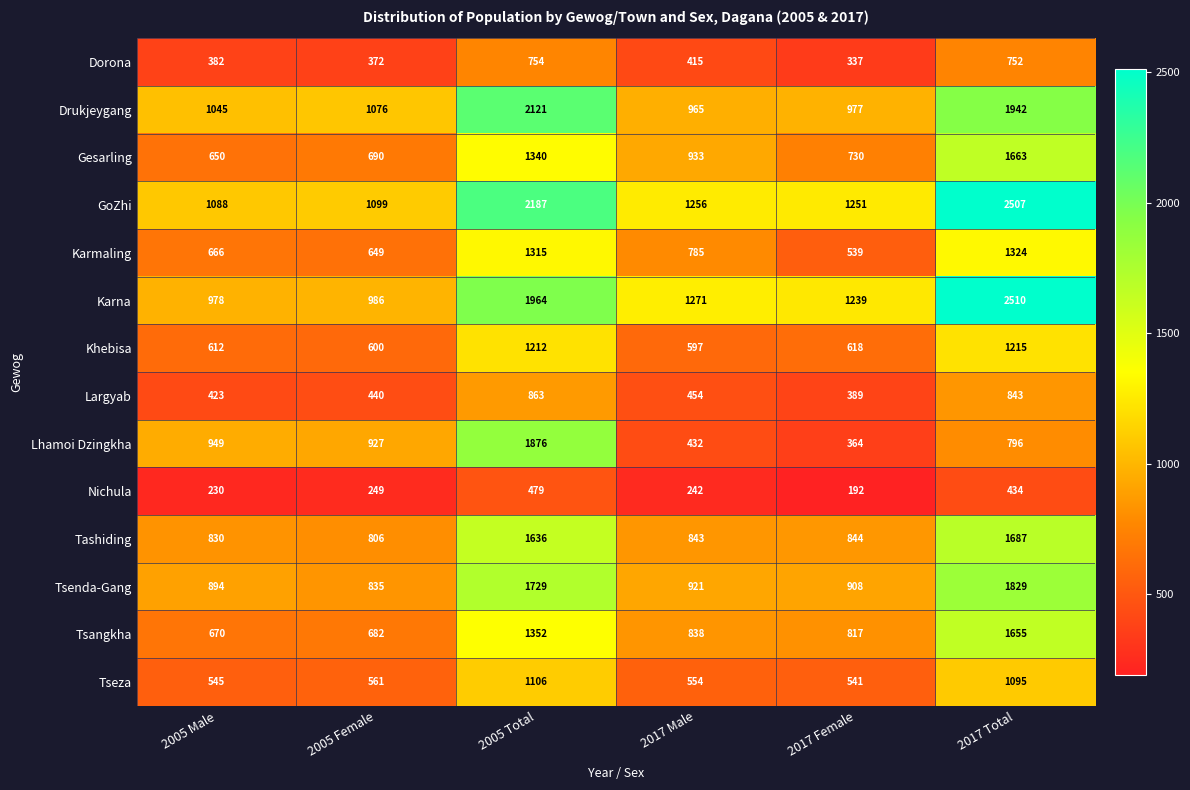

The value of Gesarling at 2005 Female is 690. True or false?

True